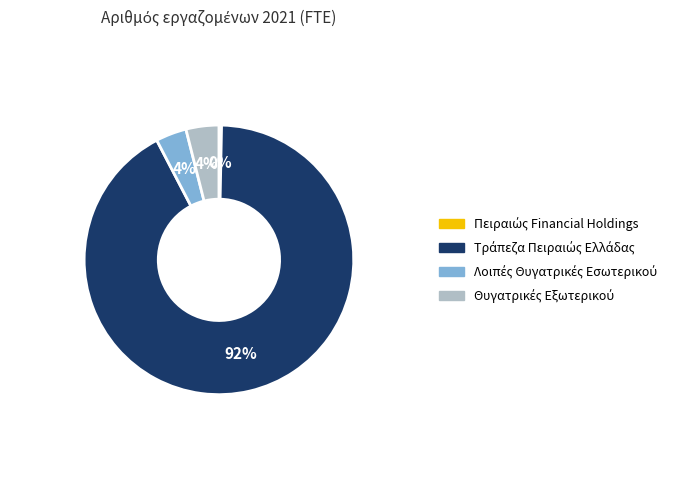

To the nearest percent, what is the average slice percentage?

25%